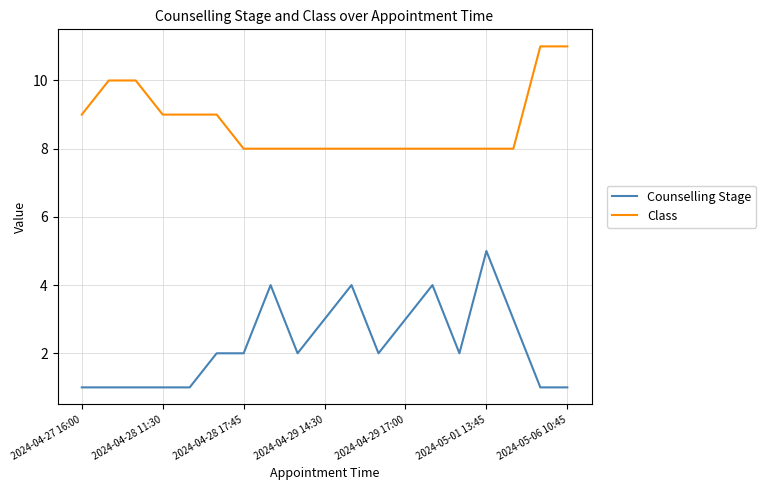

Rank the series by their maximum value, from highest to lowest.

Class, Counselling Stage